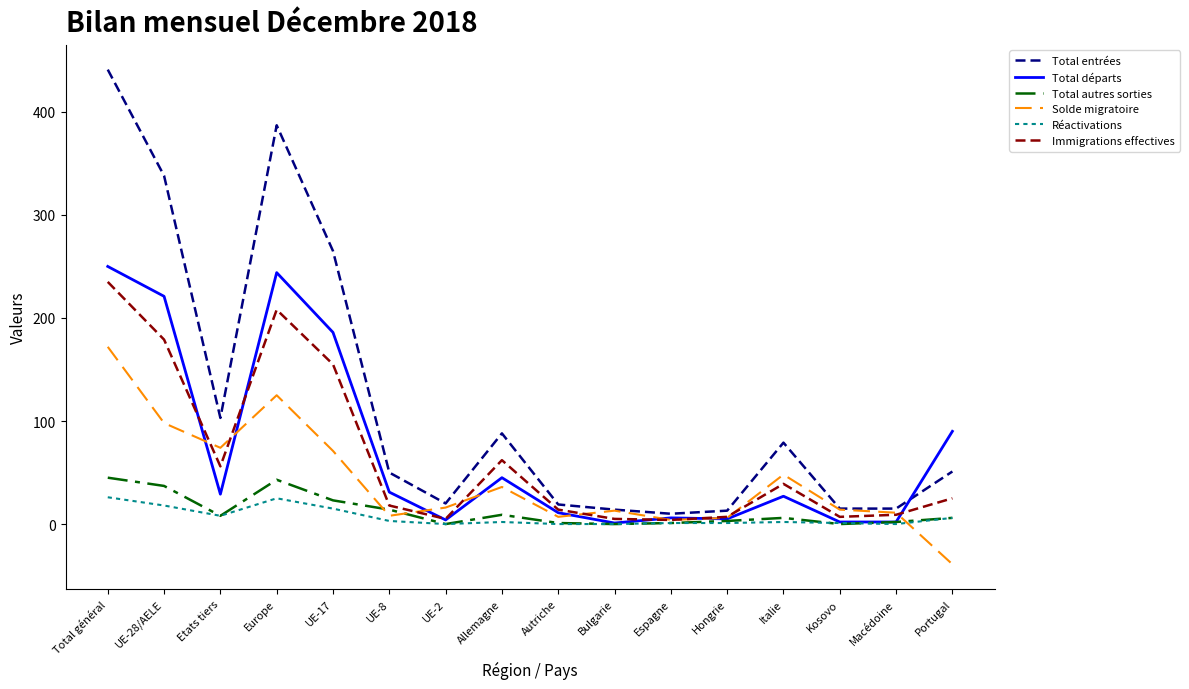

Which series has the largest range (max minus min)?

Total entrées